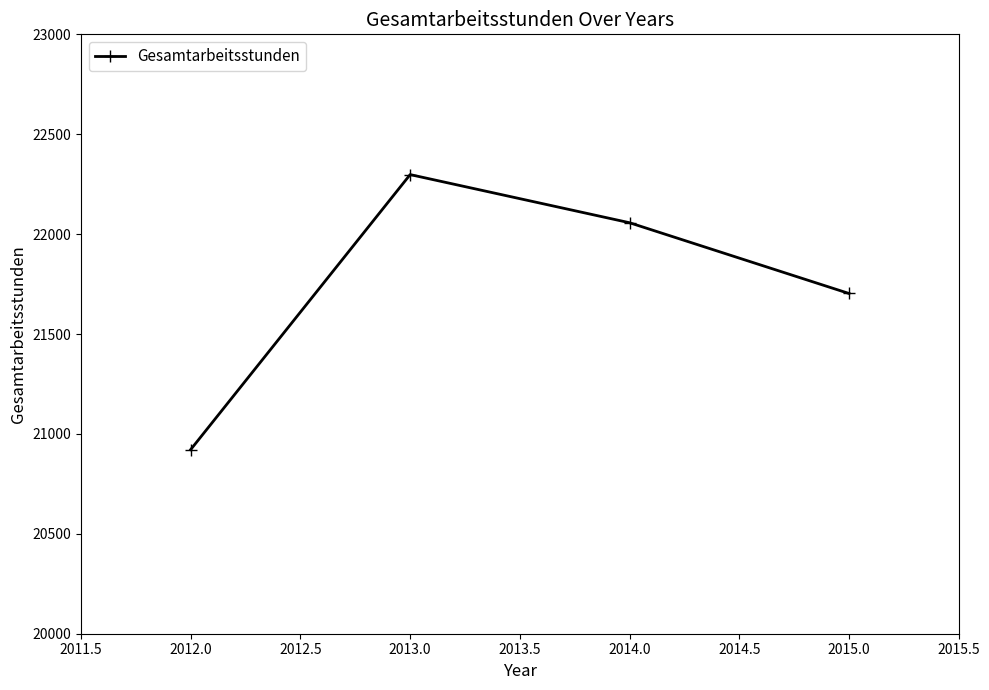

What is the value of the 4th point from the left?

21703